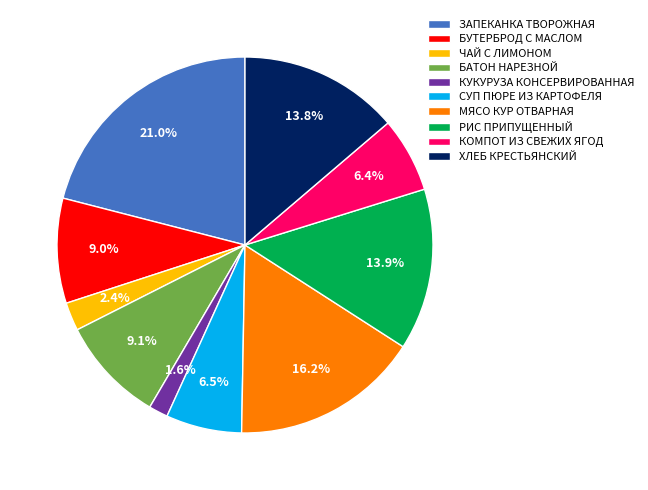

Is ЗАПЕКАНКА ТВОРОЖНАЯ the majority of the pie?

No